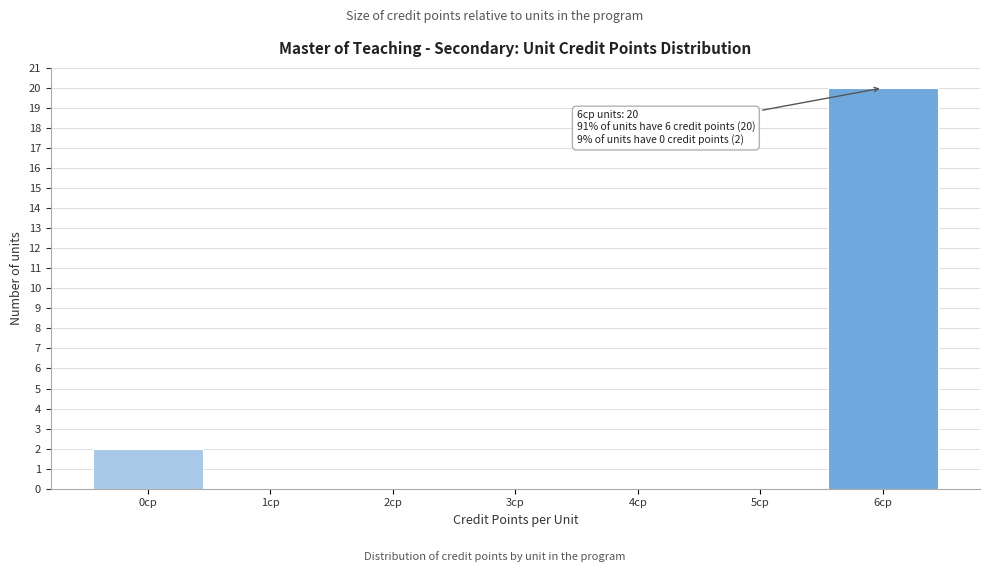

Which range on the x-axis has the tallest bar?

5.5 to 6.5